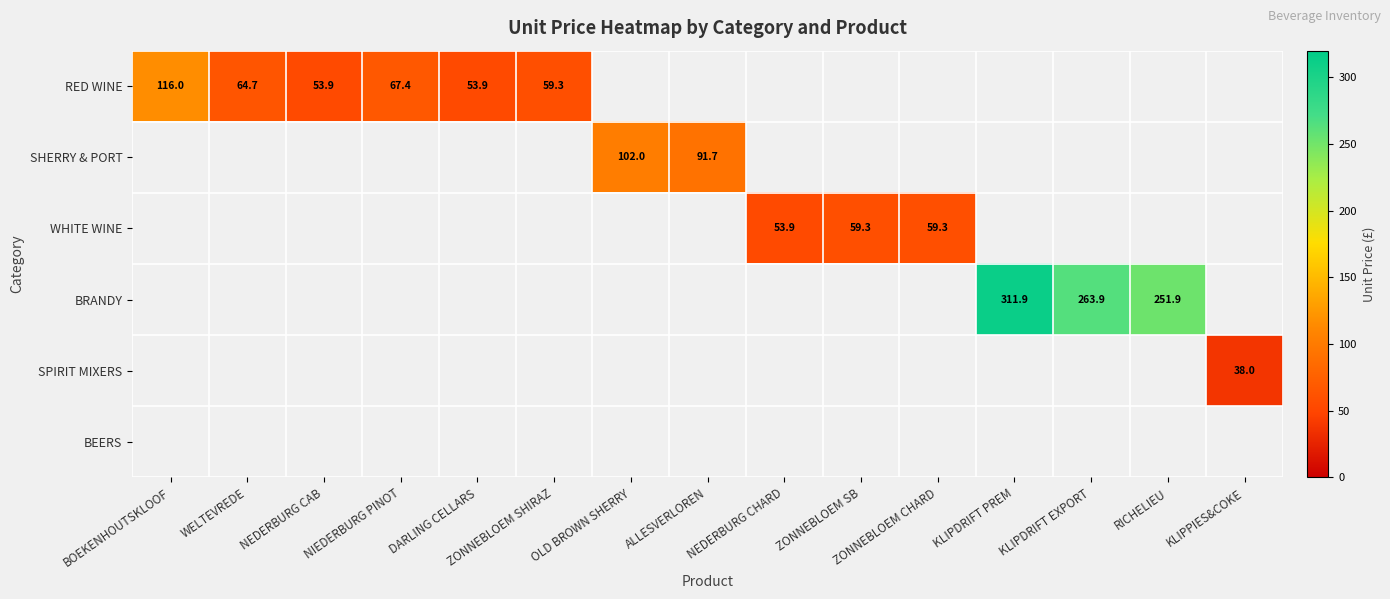

Which has a higher value, WELTEVREDE or KLIPDRIFT PREM?

KLIPDRIFT PREM